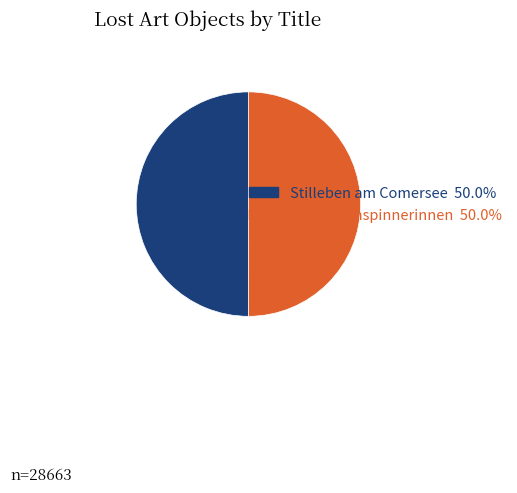

Combined, do Stilleben am Comersee and Die Seidenspinnerinnen account for over 50%?

Yes